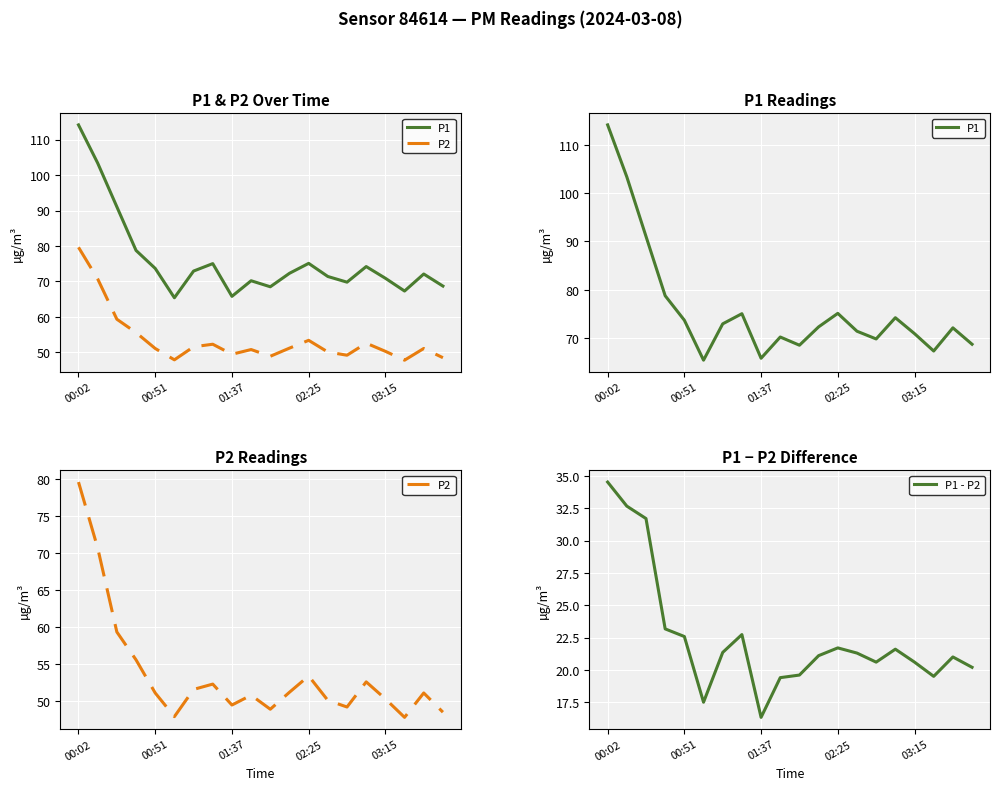

What is the approximate value of P2 at 13?

50.1